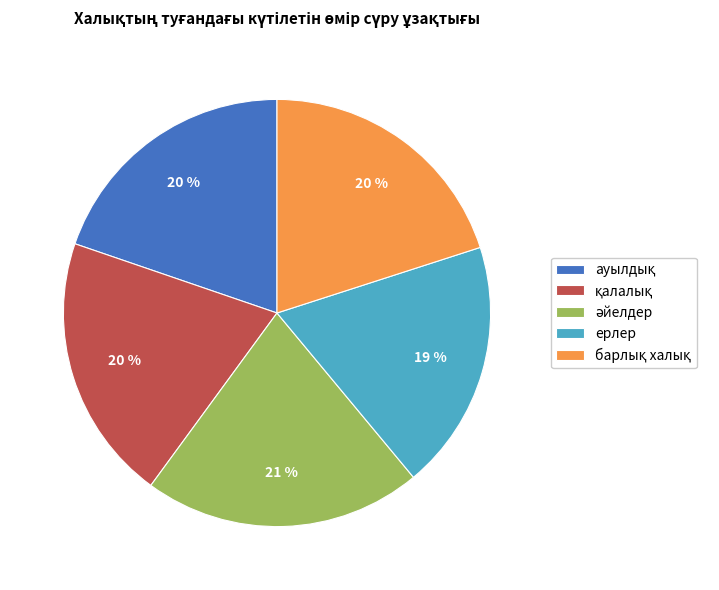

What percentage is the ерлер slice, to the nearest percent?

19%